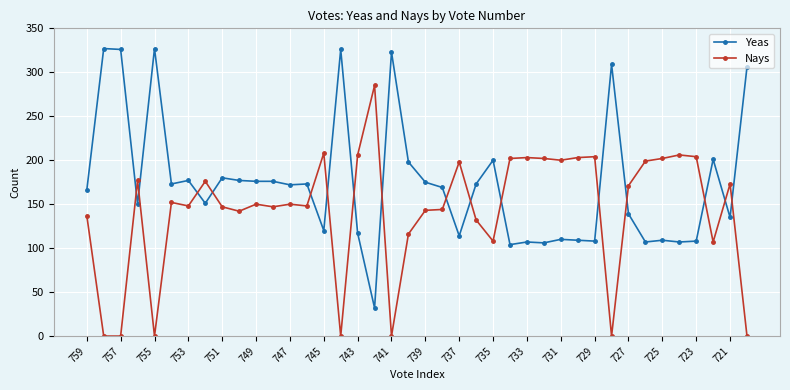

True or false: Yeas has more than 1 interior local peaks.

True